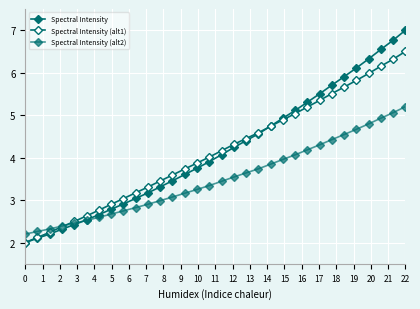

Which series ends up on top after the final intersection of Spectral Intensity (alt2) and Spectral Intensity?

Spectral Intensity